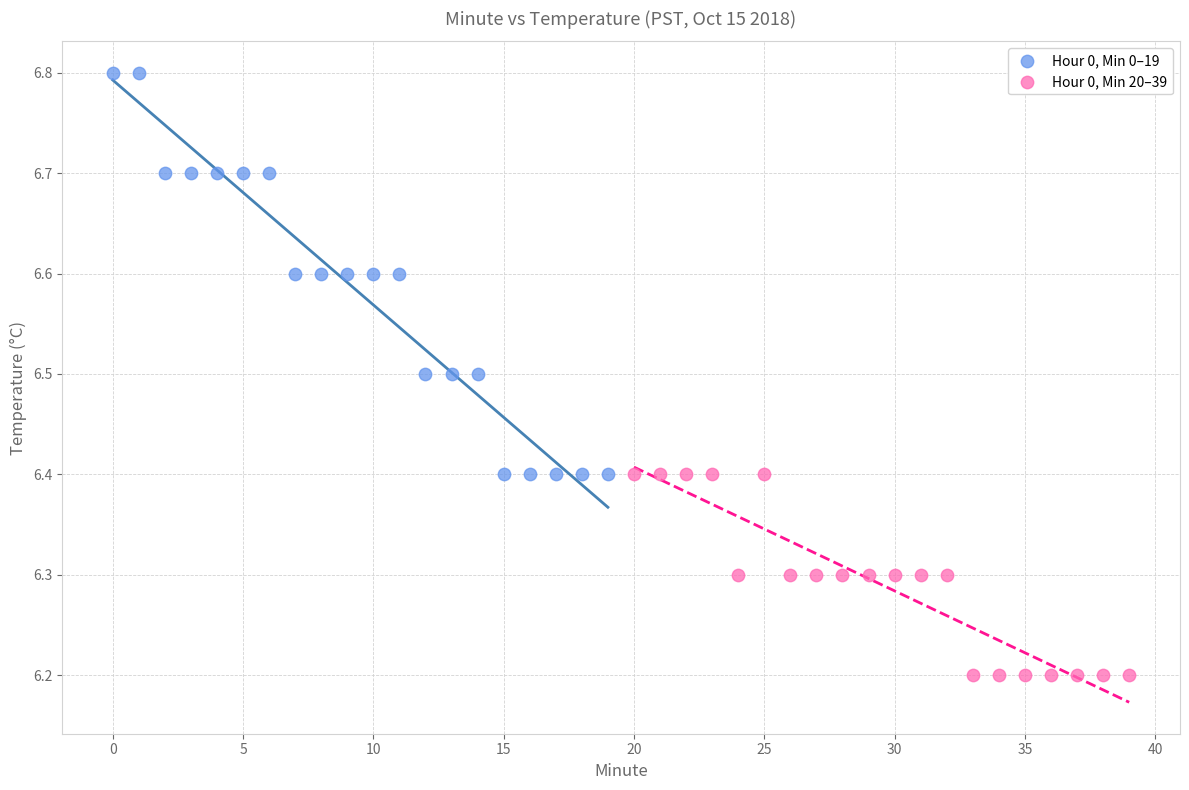

Which series contains the highest Y value?

Hour 0, Min 0–19